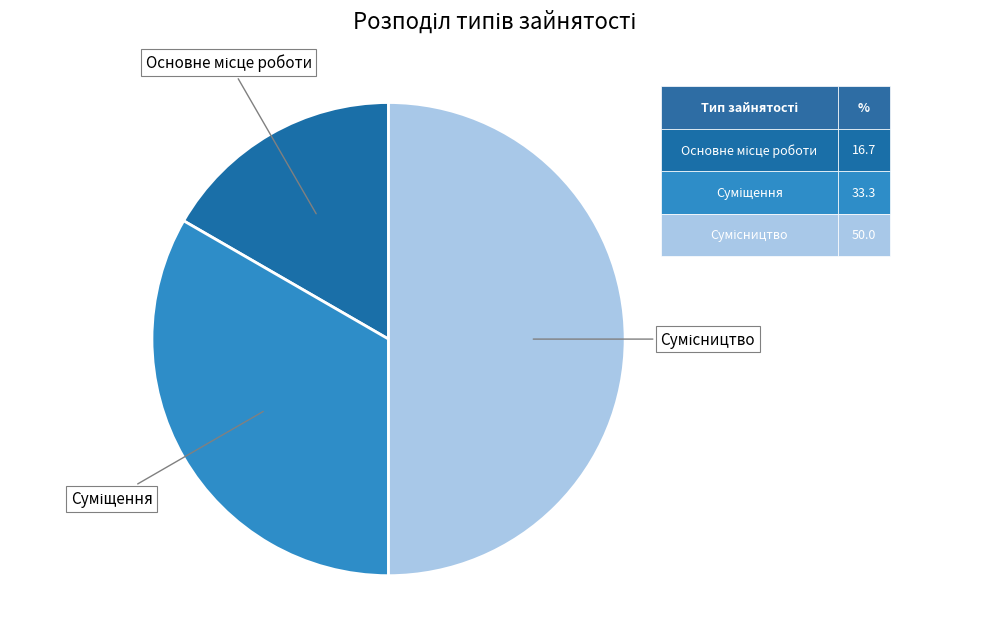

Count the number of slices in the pie.

3